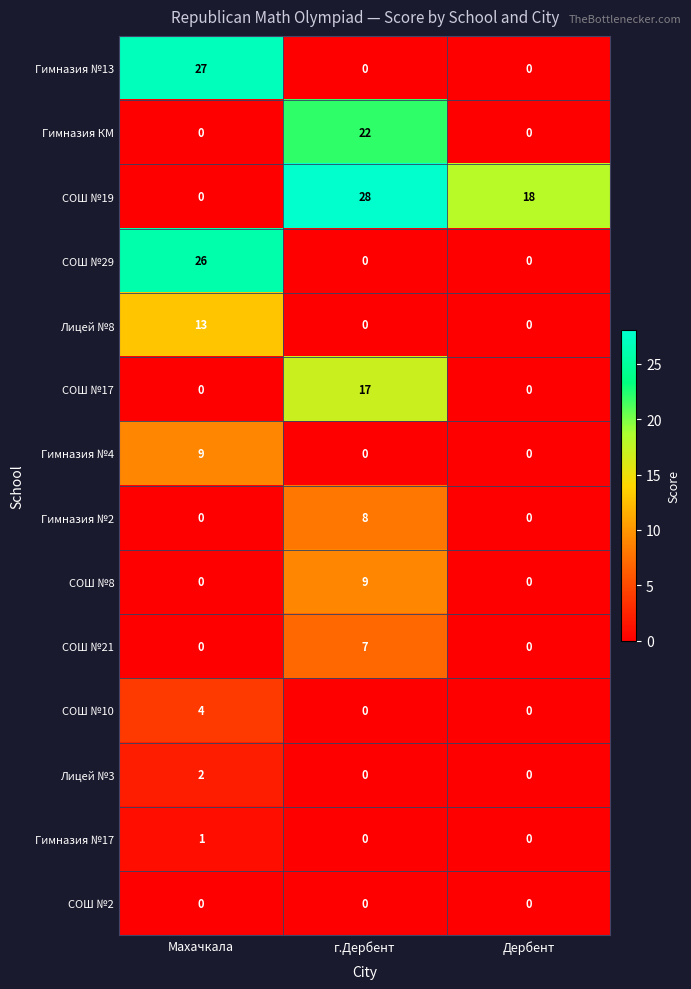

What is the difference between the highest and lowest values at Дербент?

18